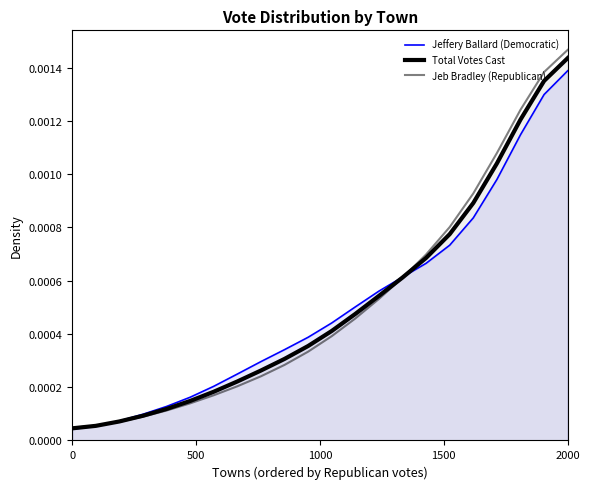

Does the chart have visible grid lines?

No